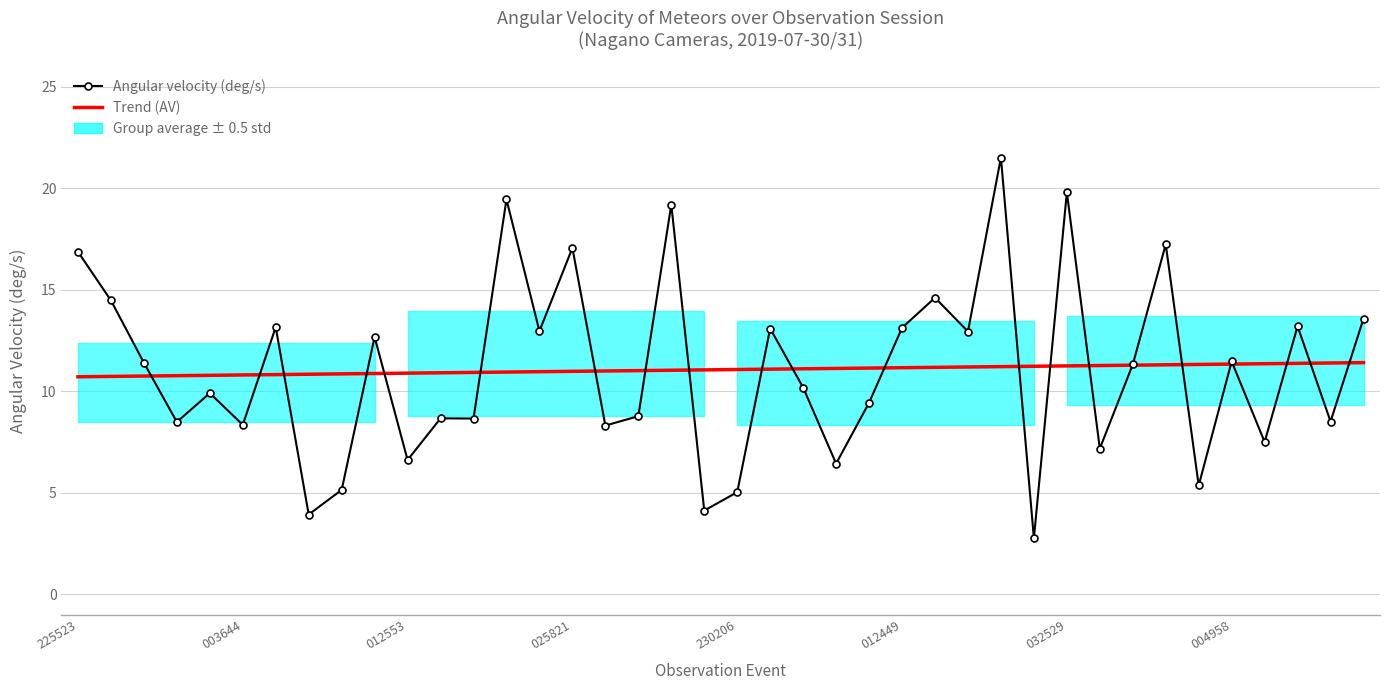

Which series ends up on top after the final intersection of Trend (AV) and Angular velocity (deg/s)?

Angular velocity (deg/s)